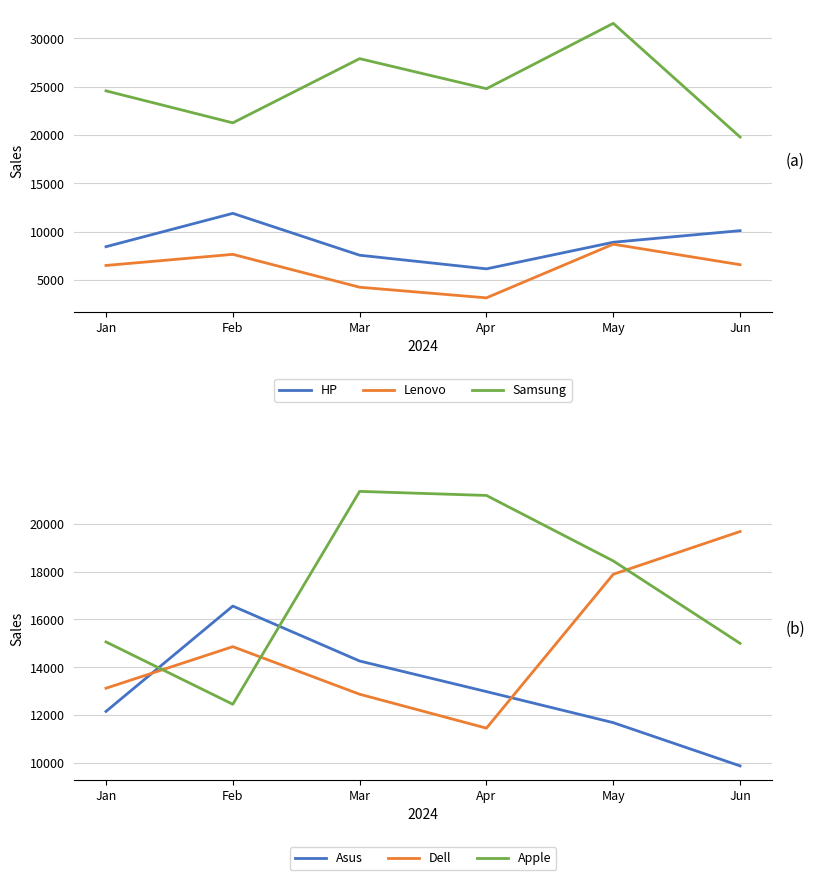

What is the difference between the HP values at Mar and Jan?

880